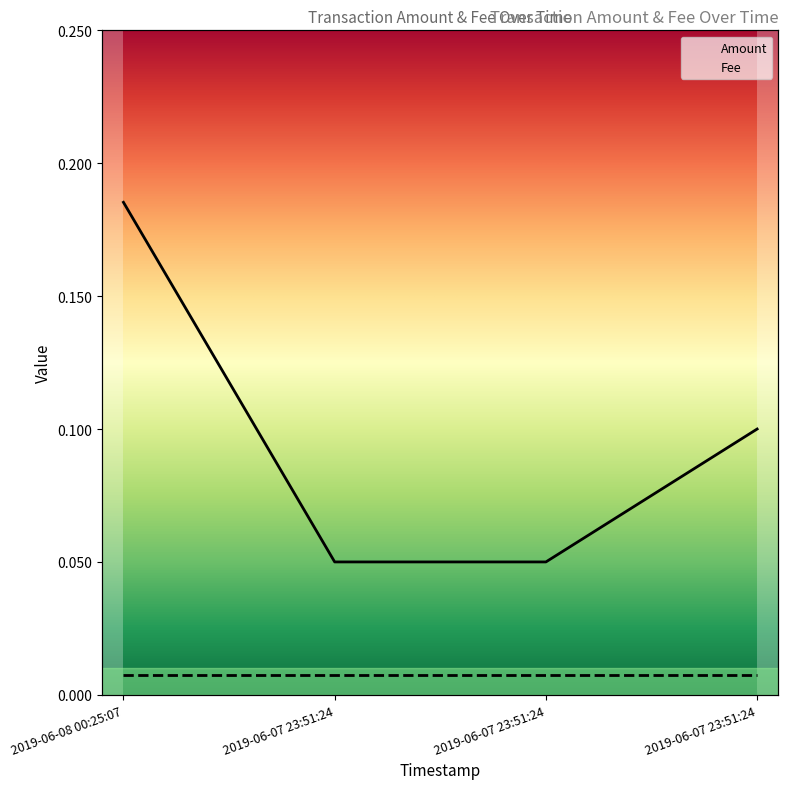

The value at 2019-06-08 00:25:07 is 0.3. True or false?

False